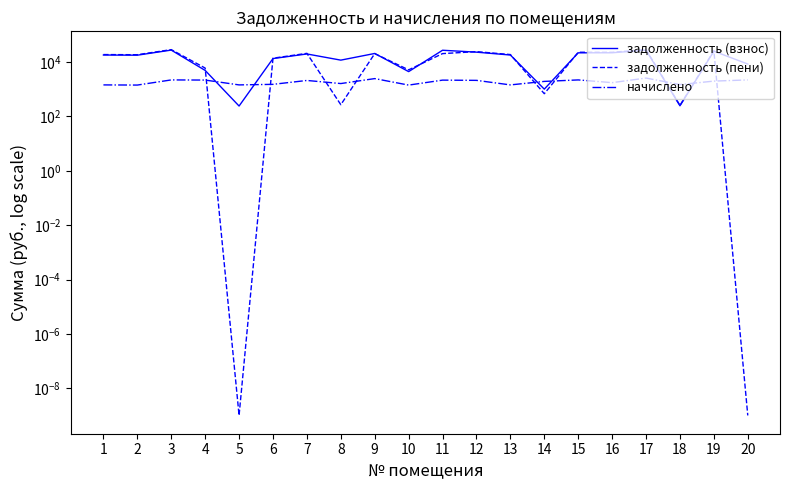

At which label does задолженность (взнос) first exceed 18193?

1